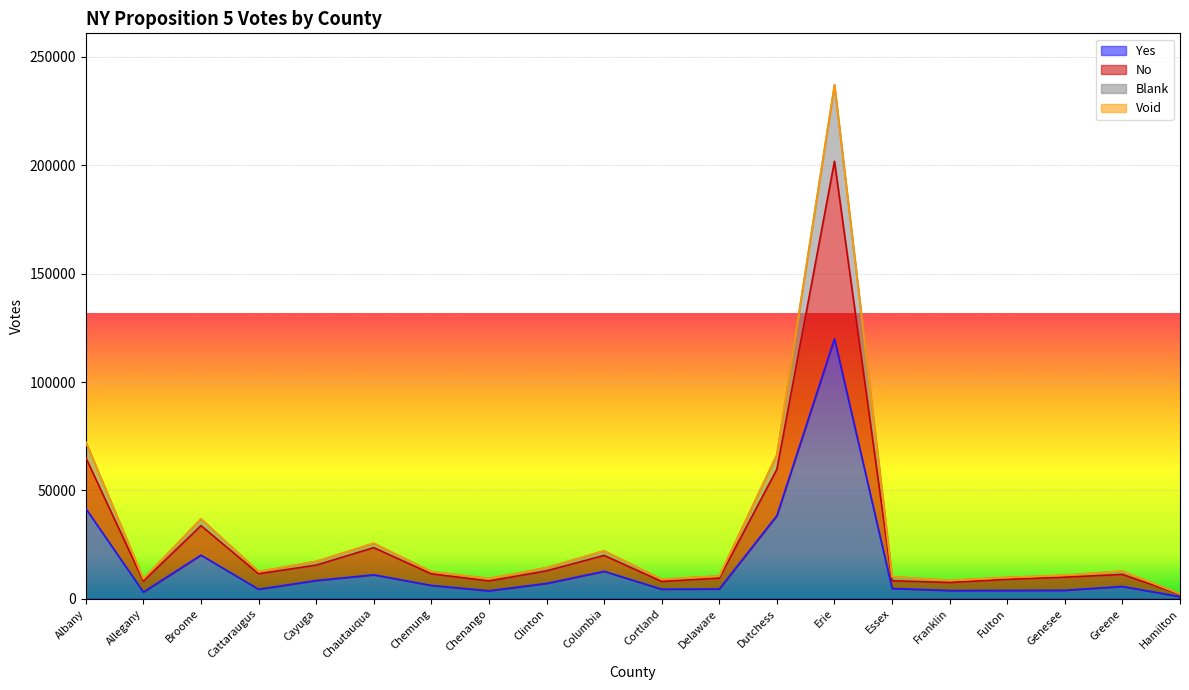

Which series has the largest total across all categories?

No